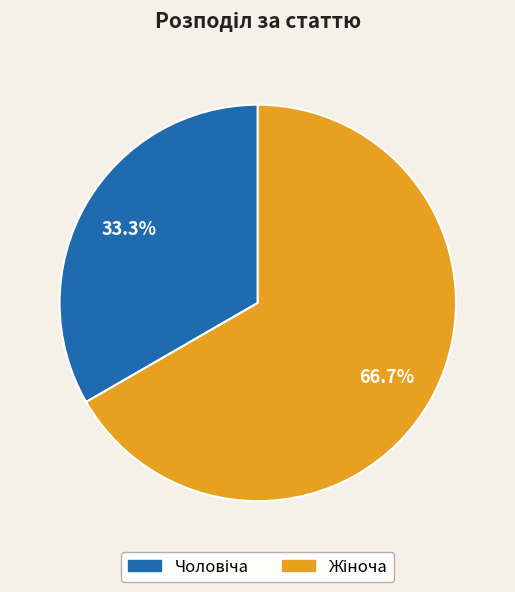

Is there a majority slice in this chart?

Yes